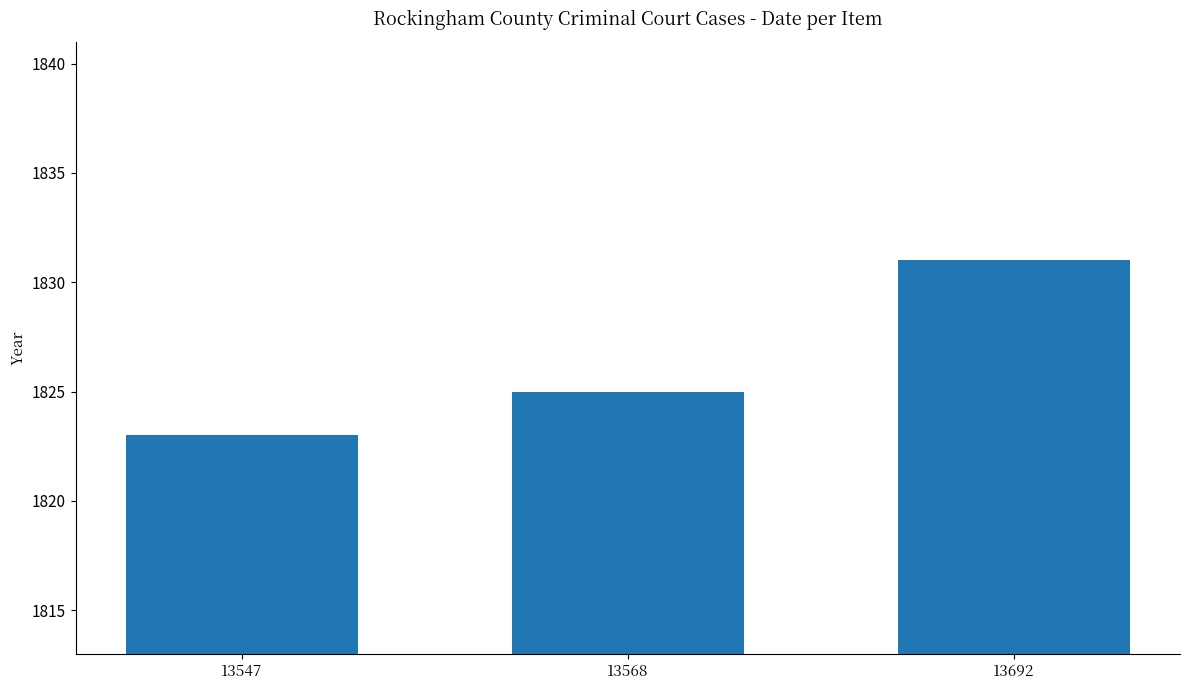

What is the value of the 2nd bar from the left?

1825